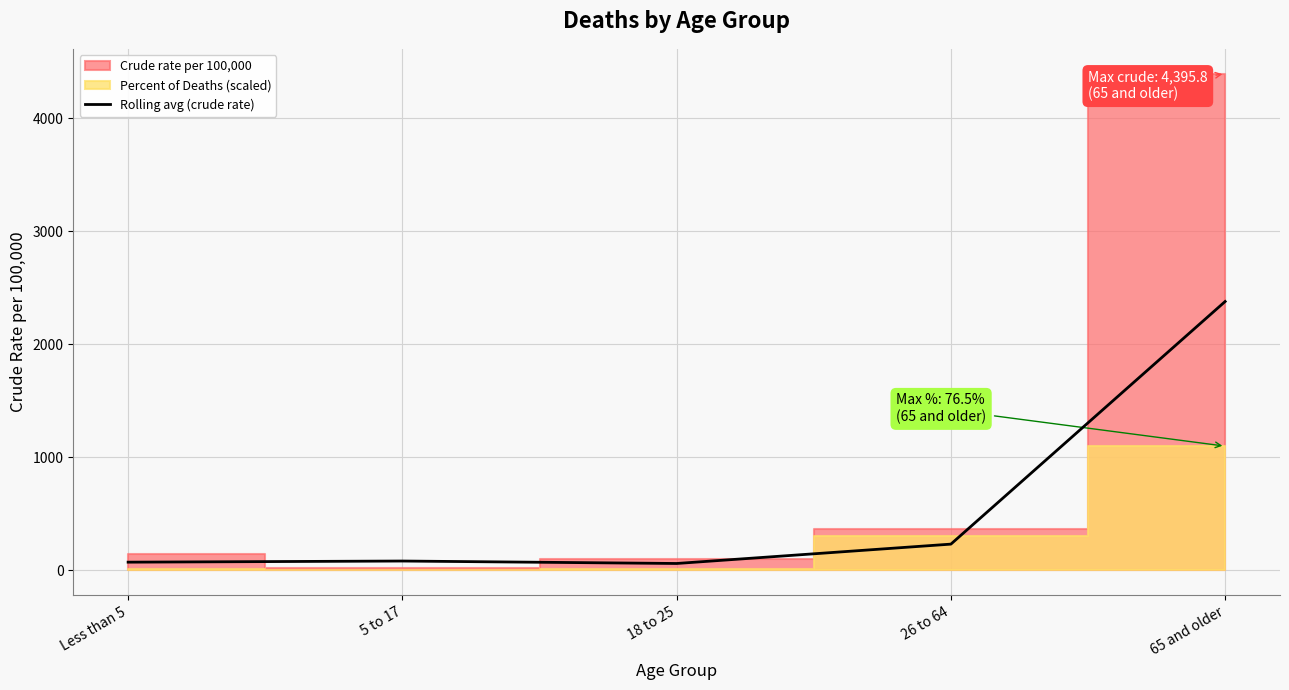

What is the difference between the second highest and second lowest values?

159.7